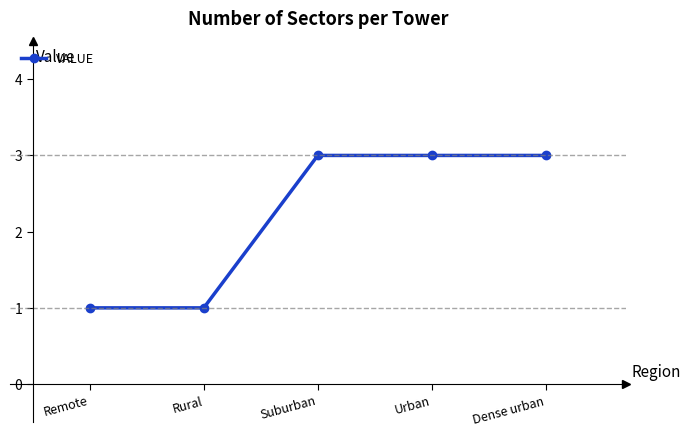

Reading left to right, extract all data points from this chart.

1	1	3	3	3